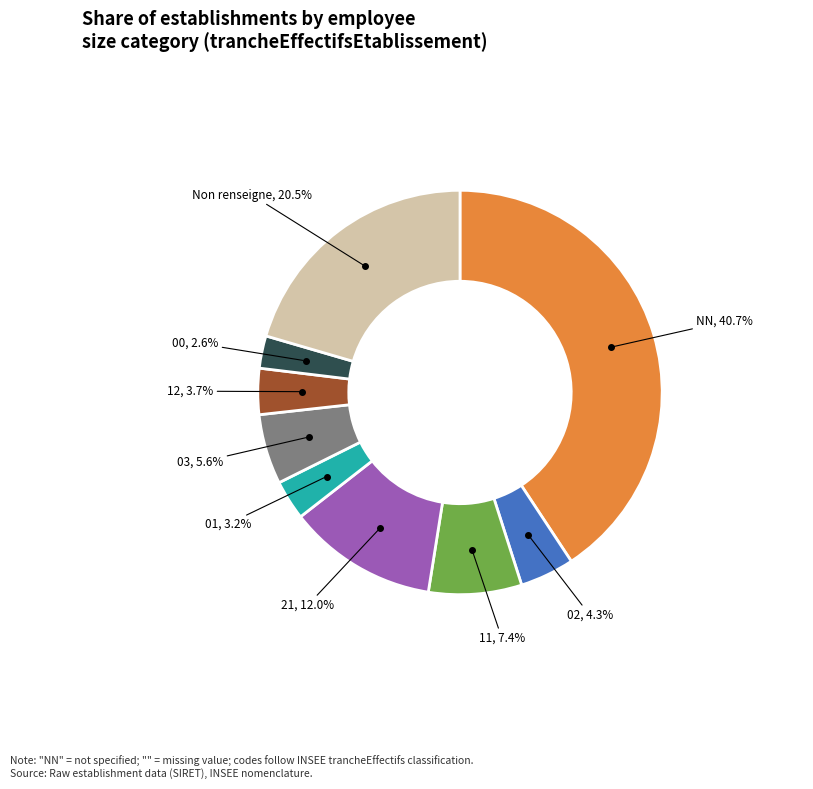

What percentage is the 12 slice, to the nearest percent?

4%